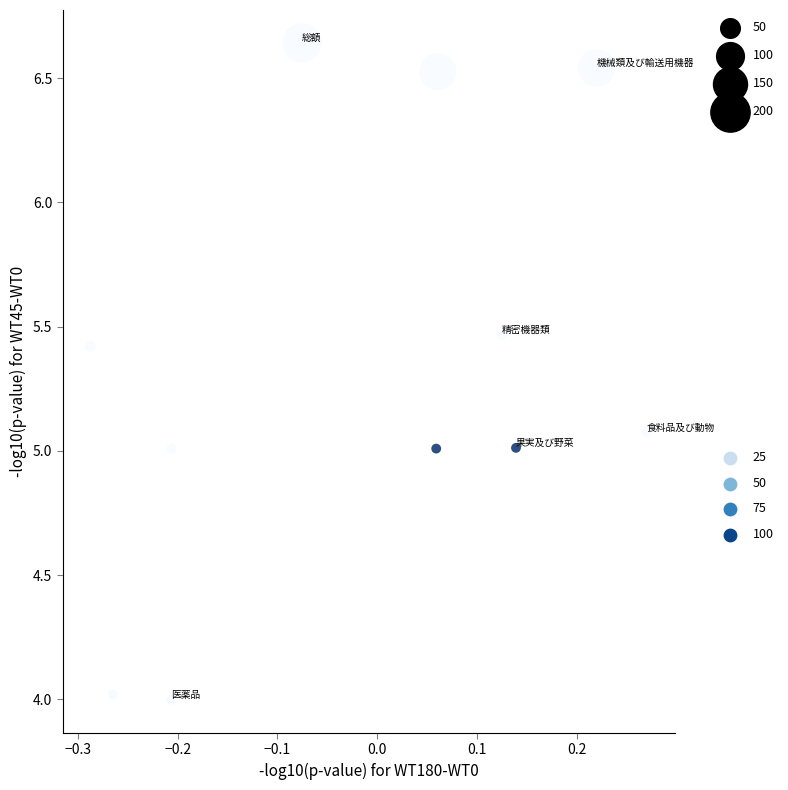

What is the range of X values (max minus min)?

0.6